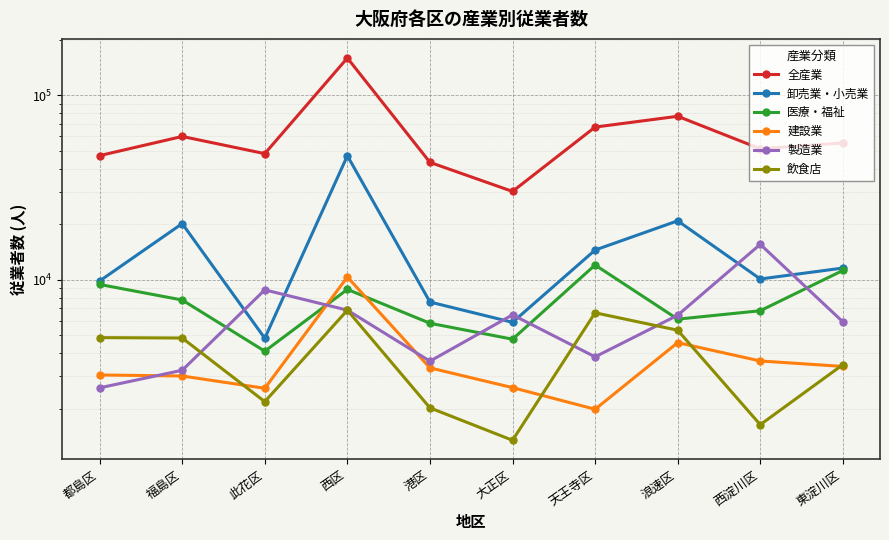

How many lines are shown in the chart?

6